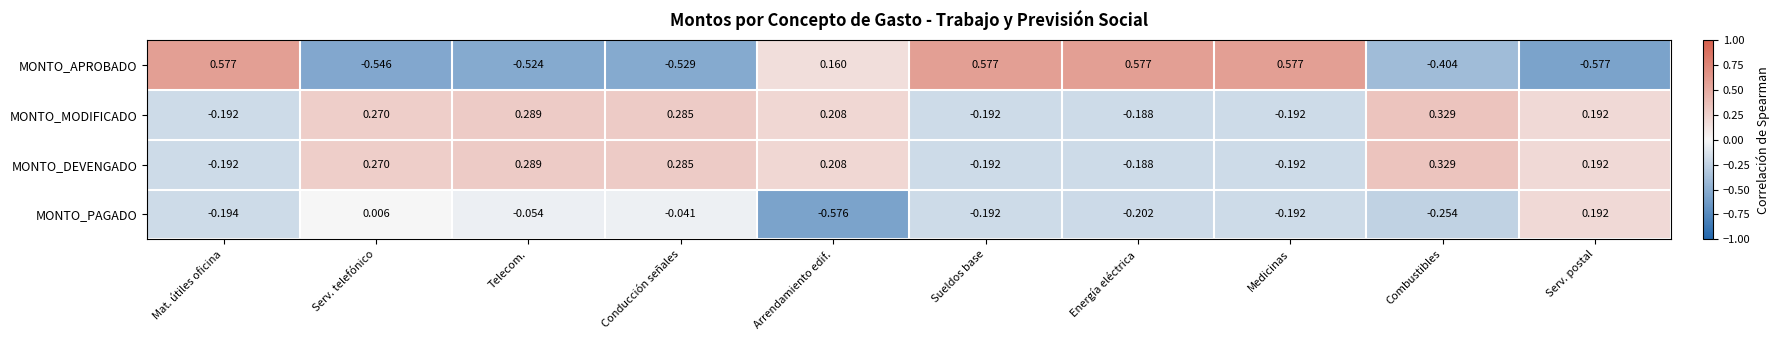

Count the number of data series in this chart.

4